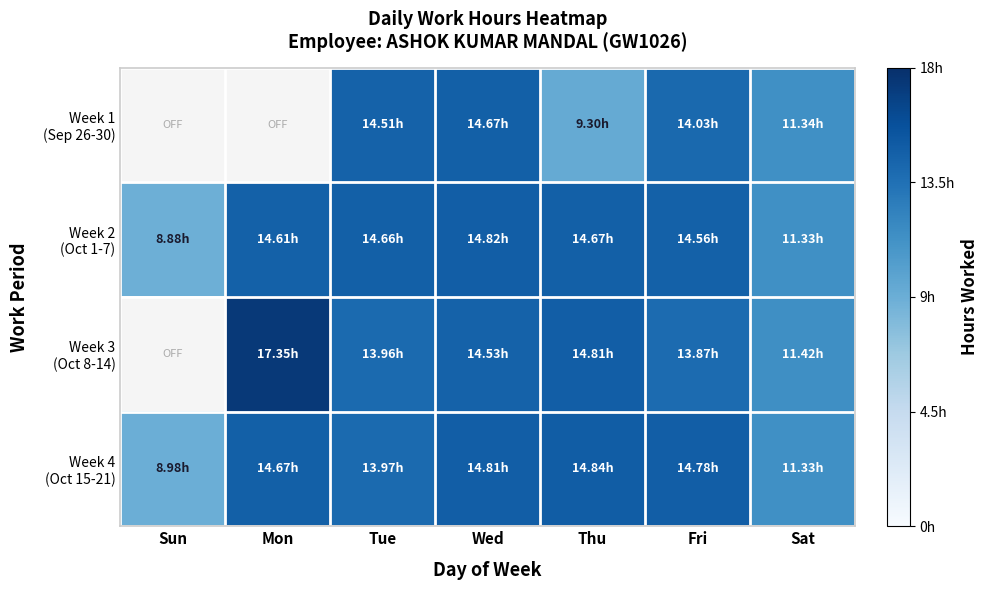

What is the difference between the Week 3 (Oct 8-14) values at Mon and Sat?

5.9